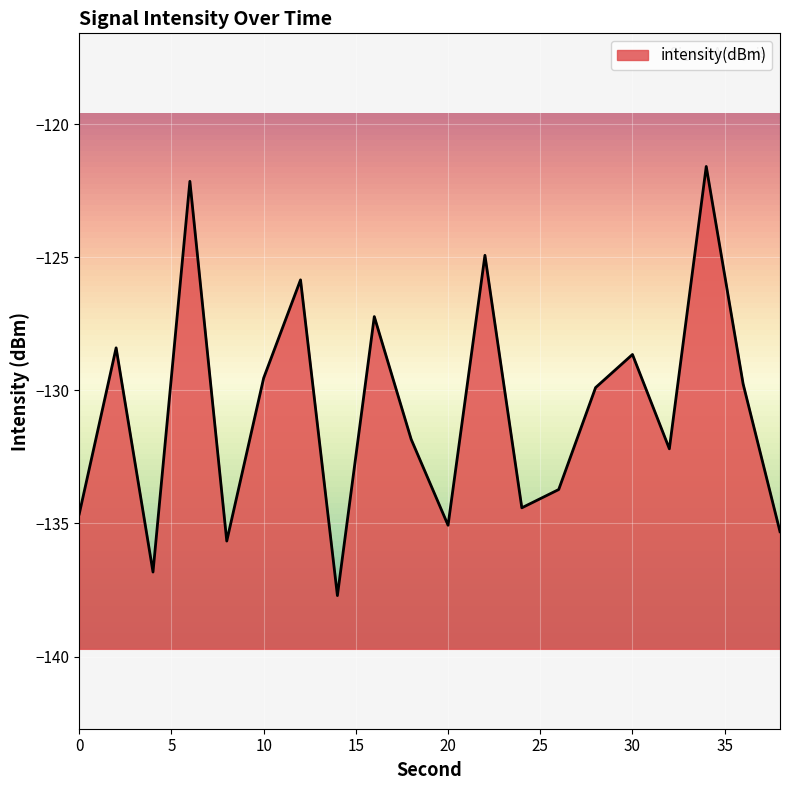

What is the value of the 16th point from the left?

-128.7